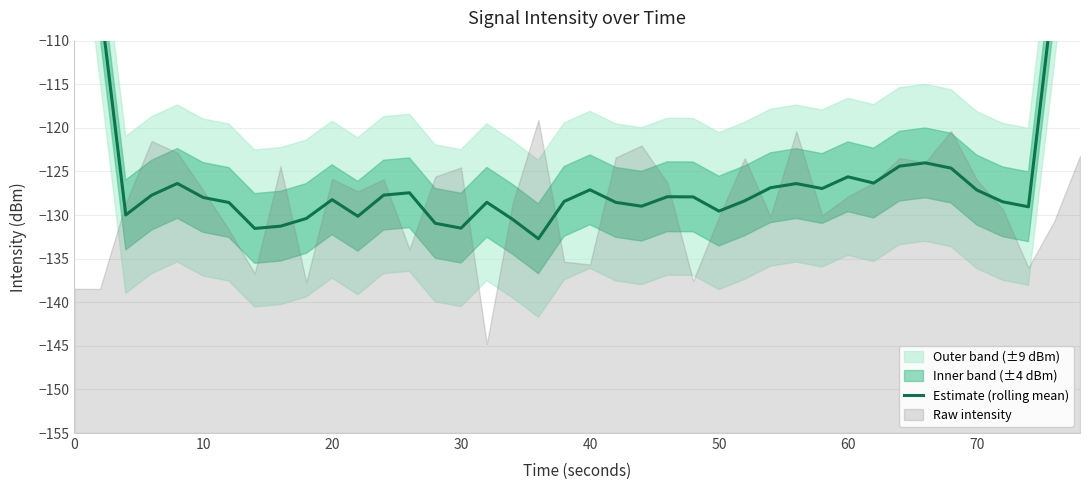

What is the average value?

-124.7